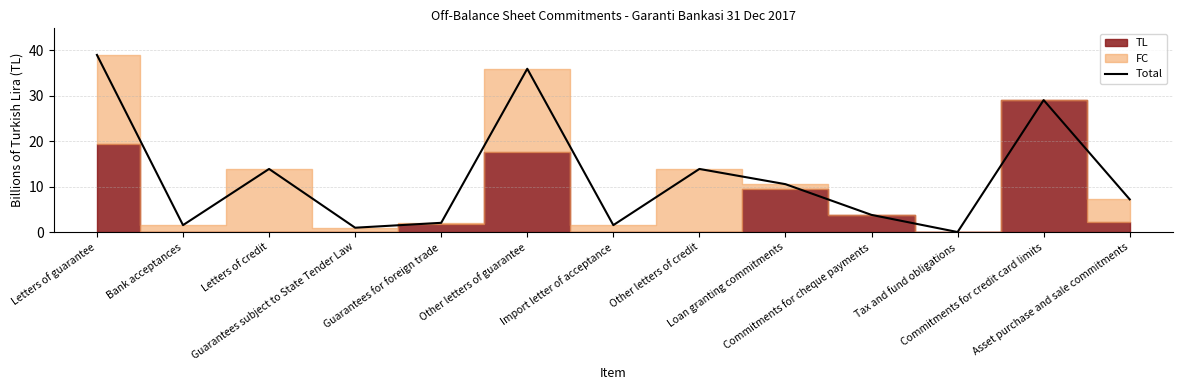

At which category does the data reach its first local valley?

Bank acceptances